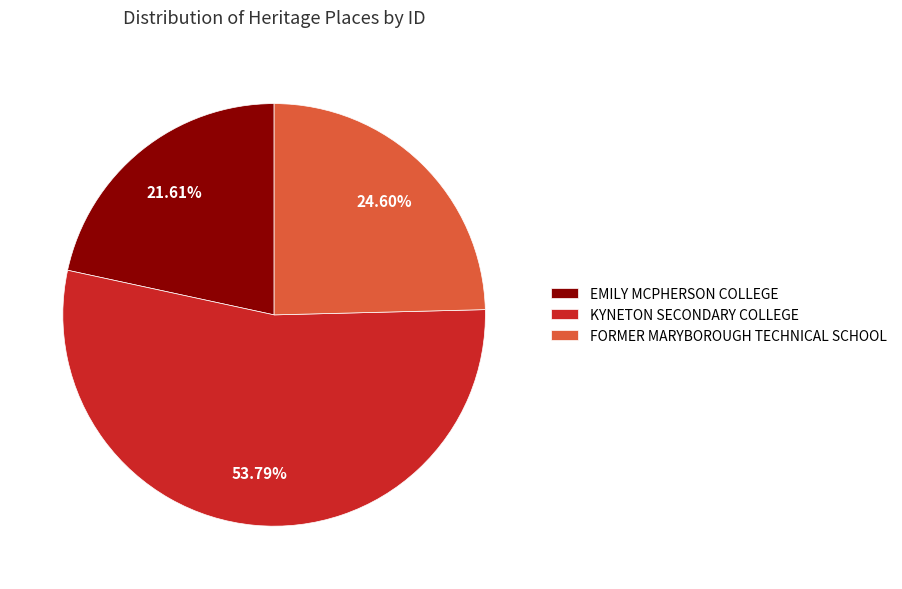

What is the smallest slice in the pie chart?

EMILY MCPHERSON COLLEGE